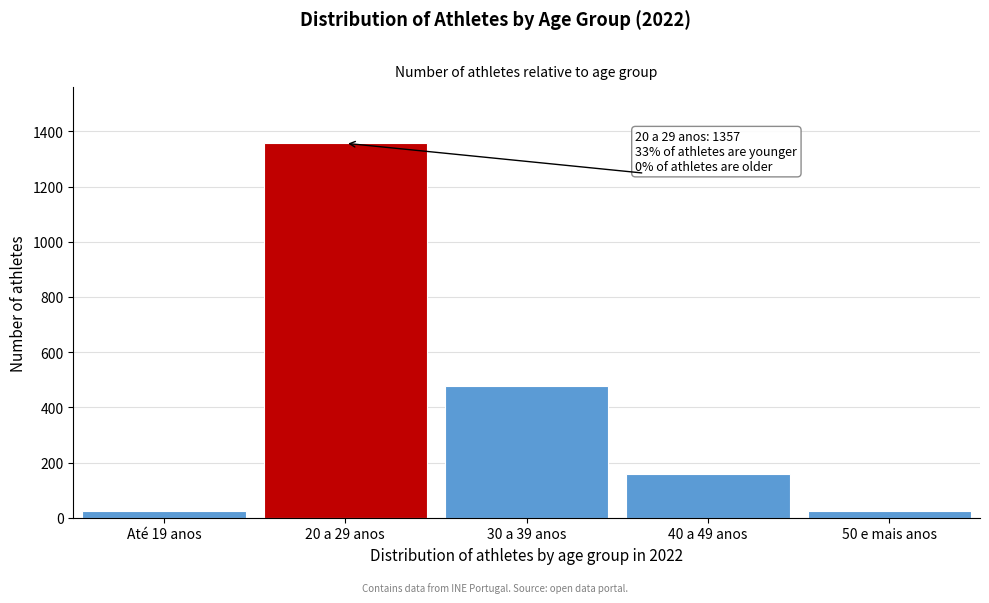

Is it true that the value at 30 a 39 anos is 704?

False